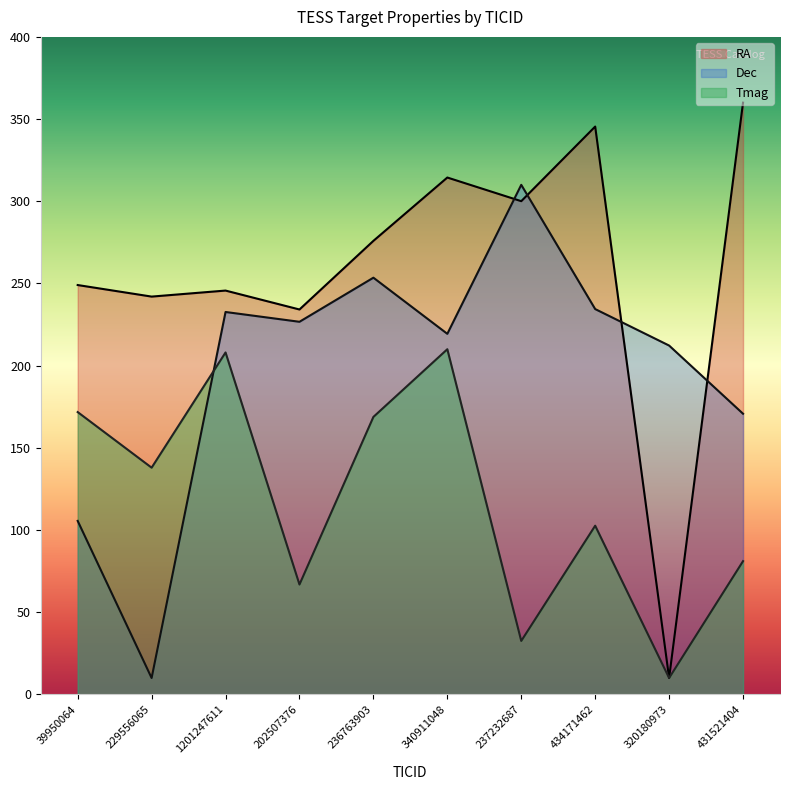

Which series changed the most between 1201247611 and 237232687?

Tmag